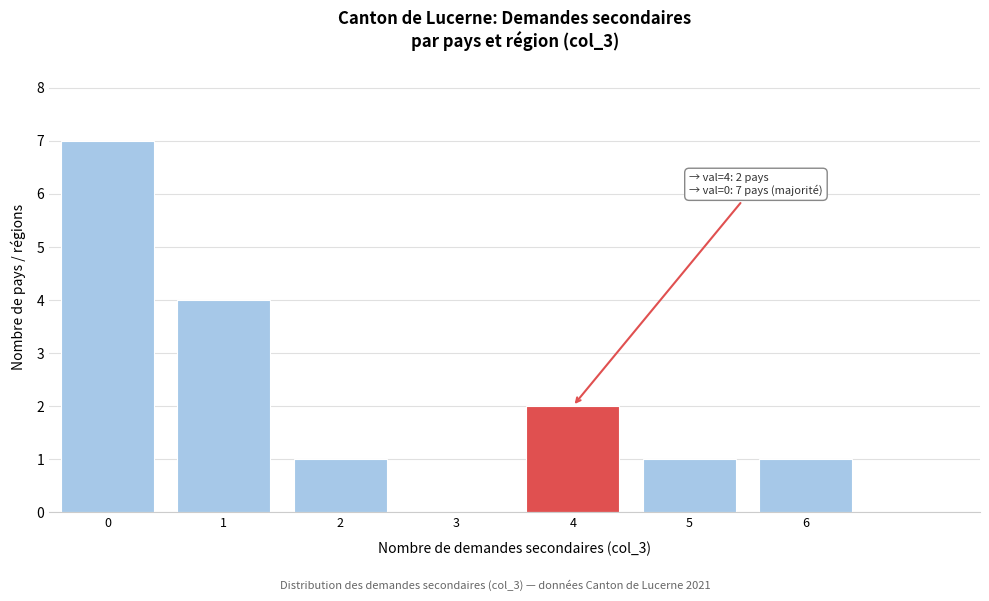

Reading left to right, extract all data points from this chart.

0=7	1=4	2=1	3=0	4=2	5=1	6=1